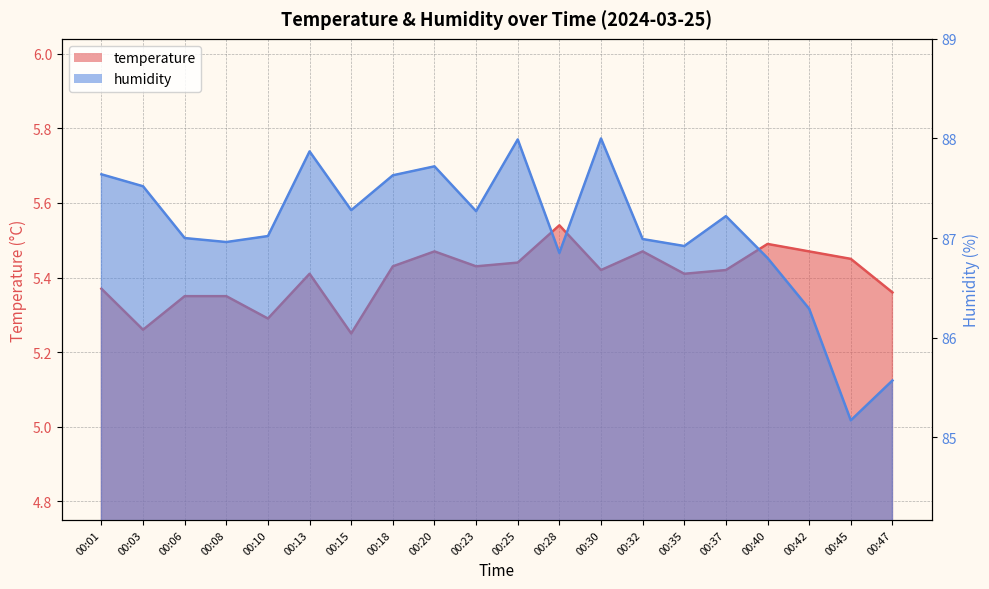

How many lines are shown in the chart?

2